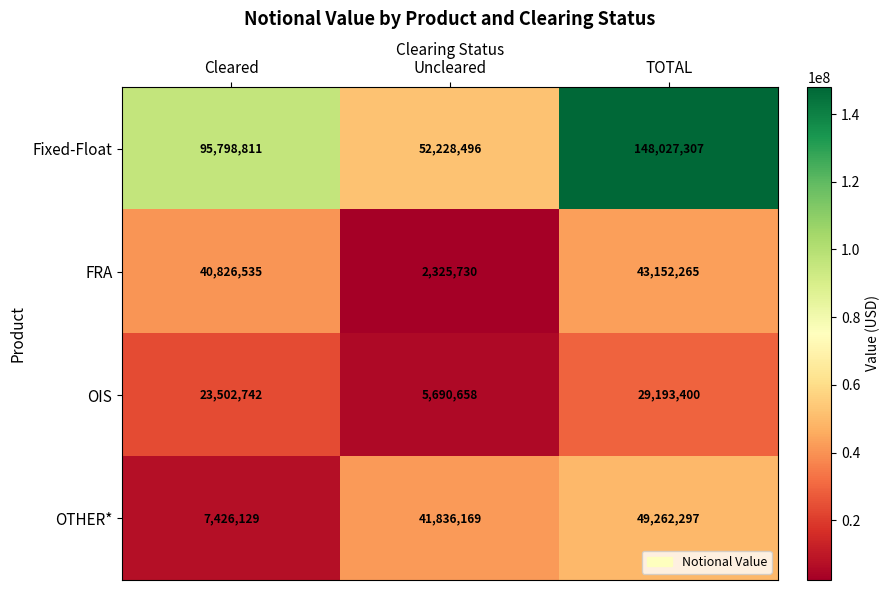

Which label corresponds to the smallest value in the chart?

Uncleared